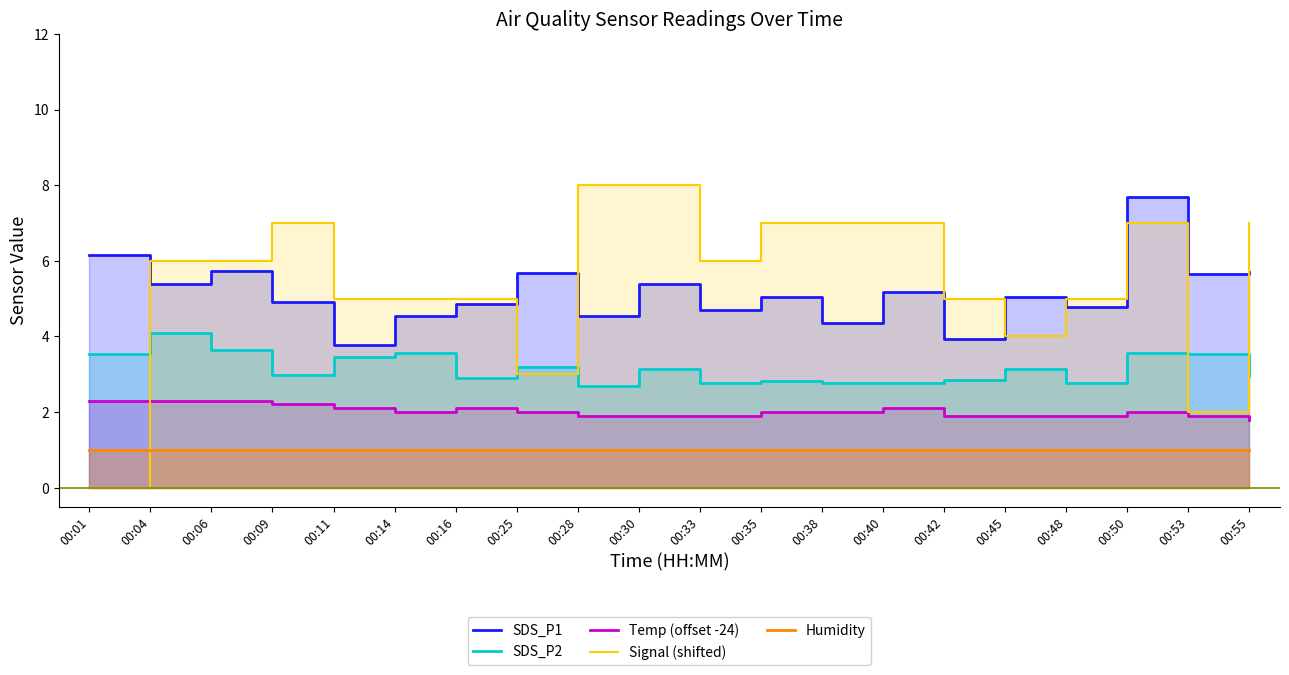

Reading right to left, extract all data points from this chart.

SDS_P1: 00:55=5.7	00:53=5.7	00:50=7.7	00:48=4.8	00:45=5.0	00:42=3.9	00:40=5.2	00:38=4.3	00:35=5.0	00:33=4.7	00:30=5.4	00:28=4.5	00:25=5.7	00:16=4.8	00:14=4.5	00:11=3.8	00:09=4.9	00:06=5.7	00:04=5.4	00:01=6.2
SDS_P2: 00:55=3.0	00:53=3.5	00:50=3.5	00:48=2.8	00:45=3.1	00:42=2.9	00:40=2.8	00:38=2.8	00:35=2.8	00:33=2.8	00:30=3.1	00:28=2.7	00:25=3.2	00:16=2.9	00:14=3.5	00:11=3.5	00:09=3.0	00:06=3.6	00:04=4.1	00:01=3.5
Temp (offset -24): 00:55=1.8	00:53=1.9	00:50=2.0	00:48=1.9	00:45=1.9	00:42=1.9	00:40=2.1	00:38=2.0	00:35=2.0	00:33=1.9	00:30=1.9	00:28=1.9	00:25=2.0	00:16=2.1	00:14=2.0	00:11=2.1	00:09=2.2	00:06=2.3	00:04=2.3	00:01=2.3
Signal (shifted): 00:55=7.0	00:53=2.0	00:50=7.0	00:48=5.0	00:45=4.0	00:42=5.0	00:40=7.0	00:38=7.0	00:35=7.0	00:33=6.0	00:30=8.0	00:28=8.0	00:25=3.0	00:16=5.0	00:14=5.0	00:11=5.0	00:09=7.0	00:06=6.0	00:04=6.0	00:01=0.0
Humidity: 00:55=1.0	00:53=1.0	00:50=1.0	00:48=1.0	00:45=1.0	00:42=1.0	00:40=1.0	00:38=1.0	00:35=1.0	00:33=1.0	00:30=1.0	00:28=1.0	00:25=1.0	00:16=1.0	00:14=1.0	00:11=1.0	00:09=1.0	00:06=1.0	00:04=1.0	00:01=1.0